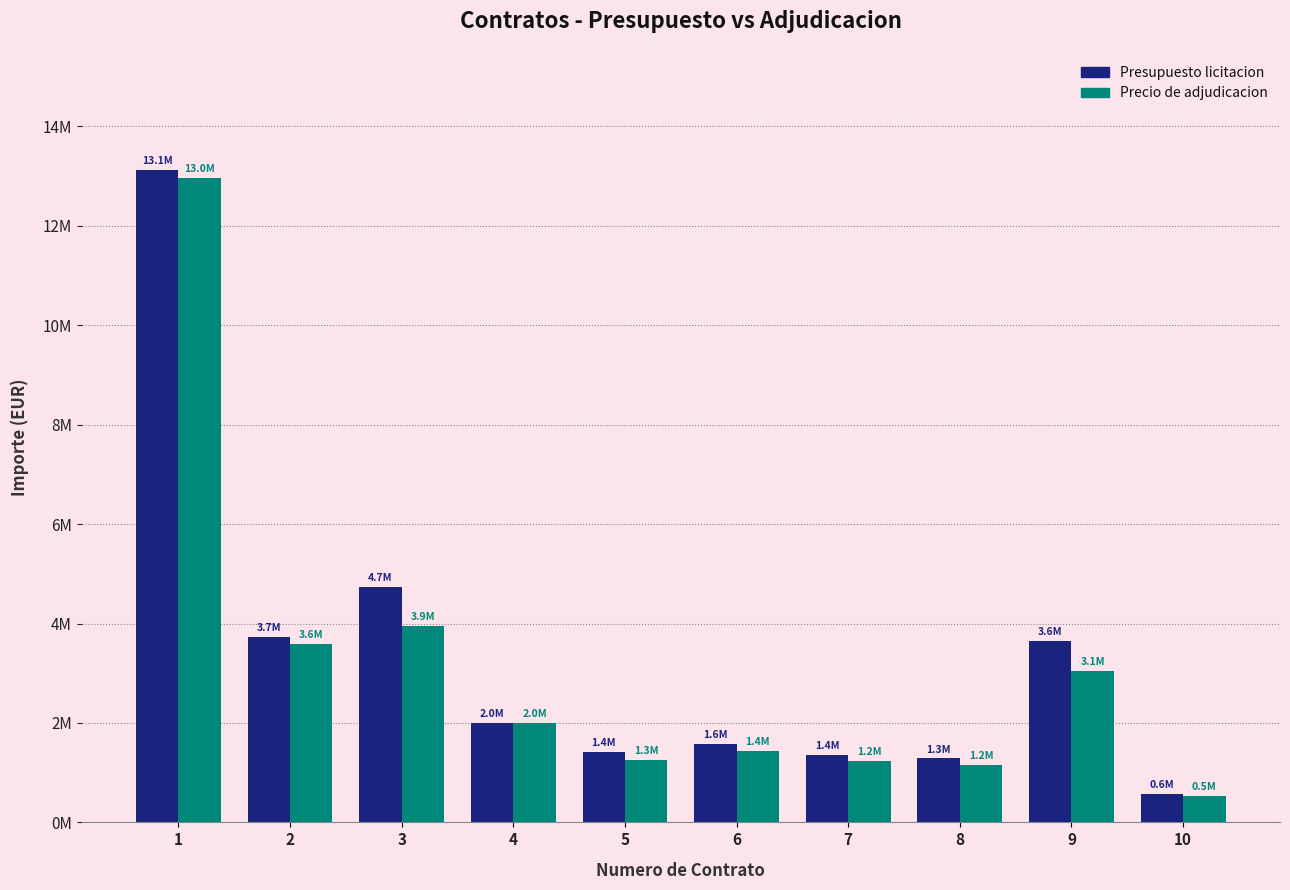

Does the chart contain any negative values?

No